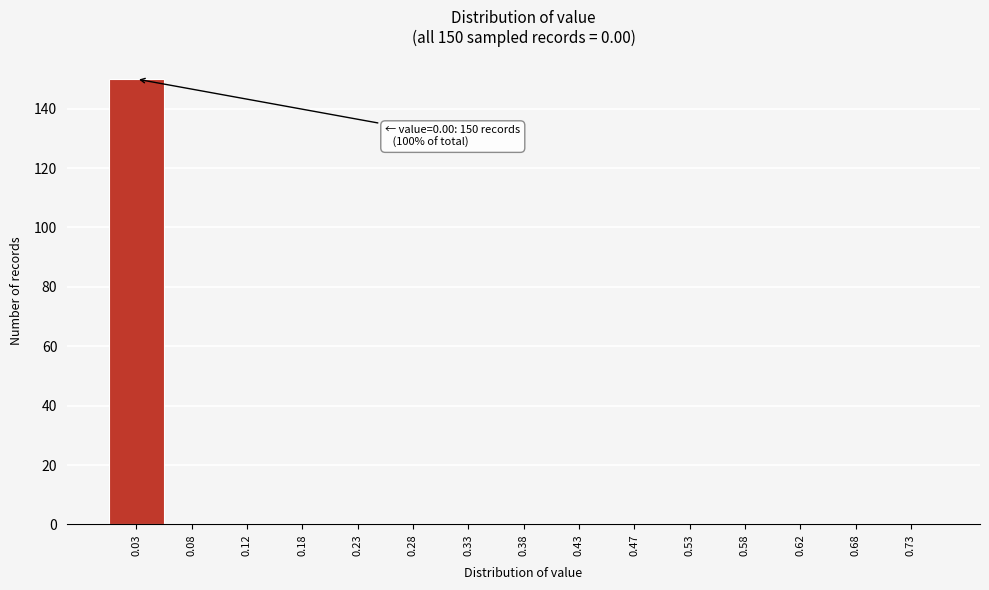

Over which range of the x-axis is the bar tallest?

0.00 to 0.05